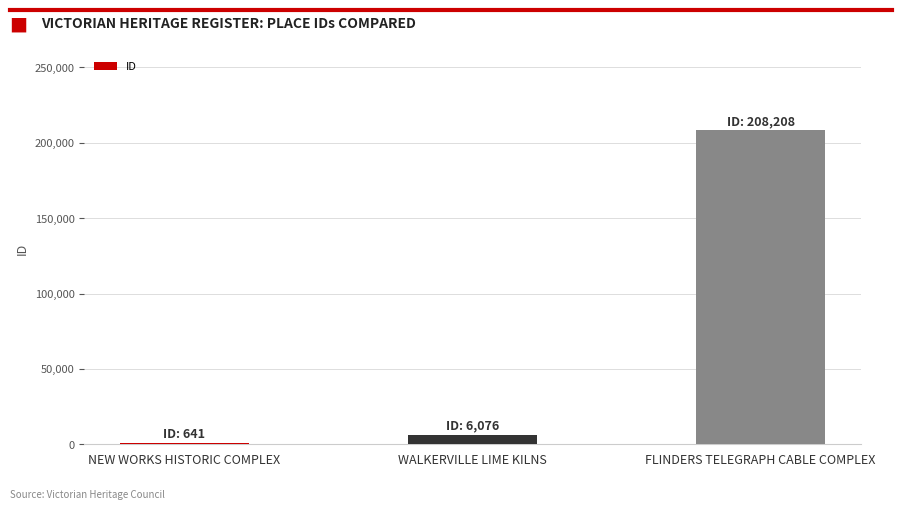

What is the maximum value shown in the chart?

208208